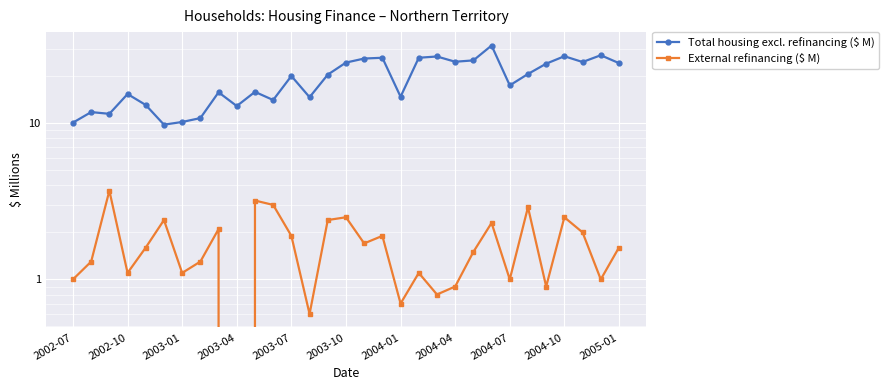

At how many categories does at least one series exceed 11?

27